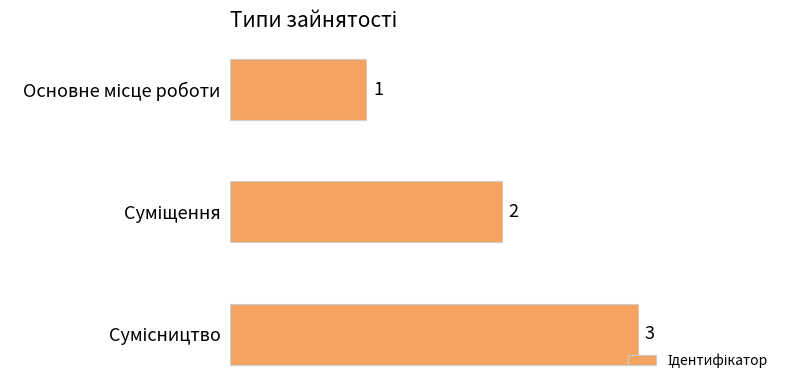

How many values are between 1 and 3?

3